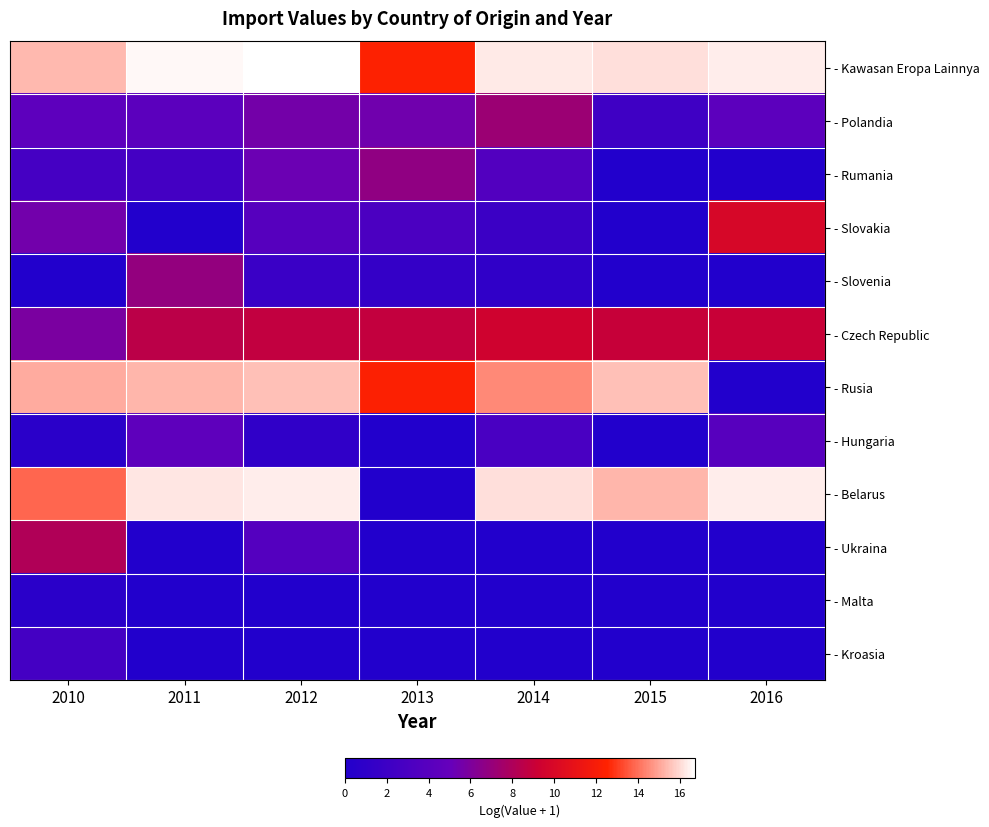

Which category has the lowest value across all series?

2015